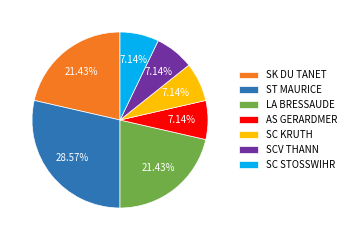

Count the number of slices in the pie.

7